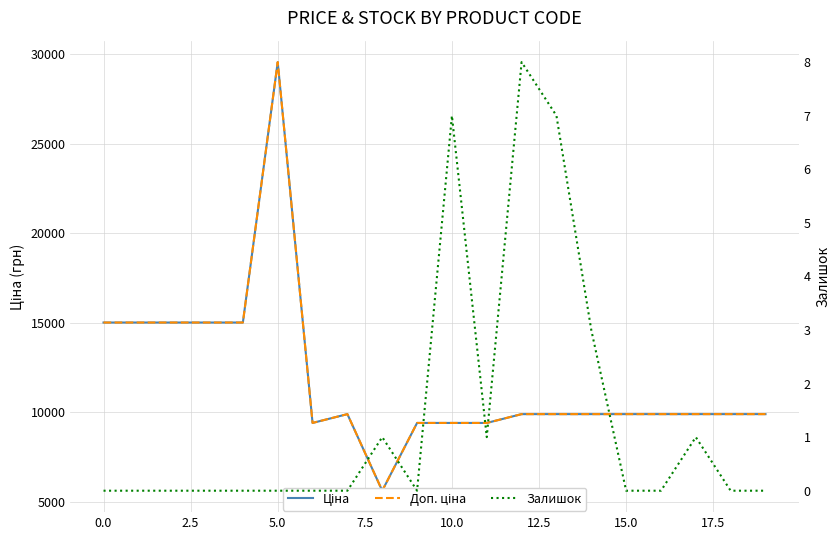

Which series changed the most between −2.5 and 17.5?

Ціна